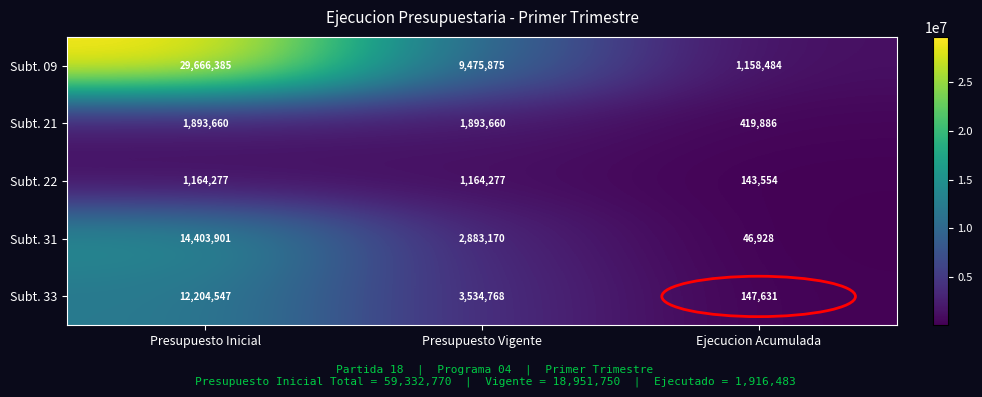

What is the lowest value of the Subt. 09 series?

1158484